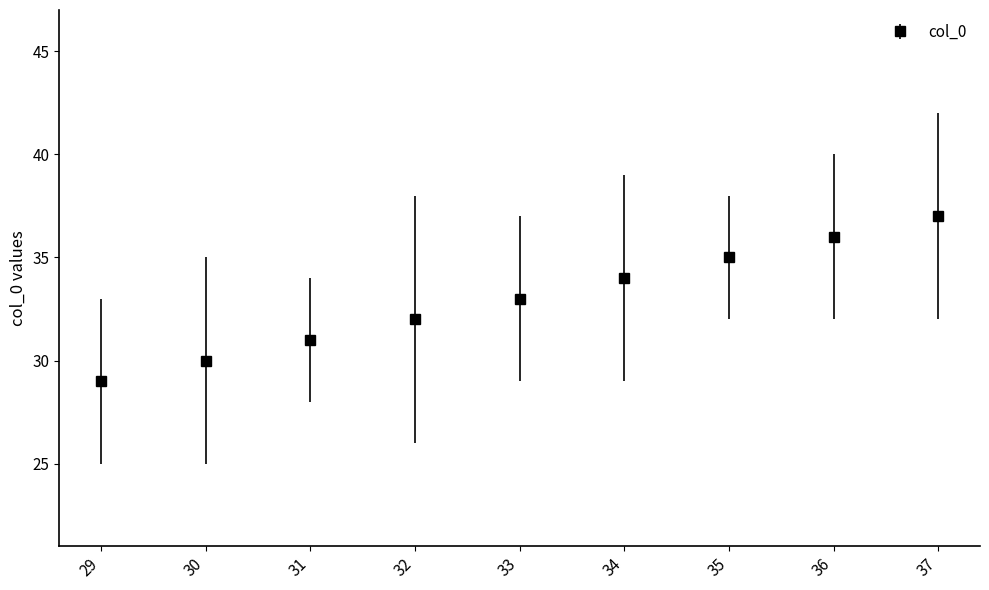

At which category does the chart reach its peak across all series?

37